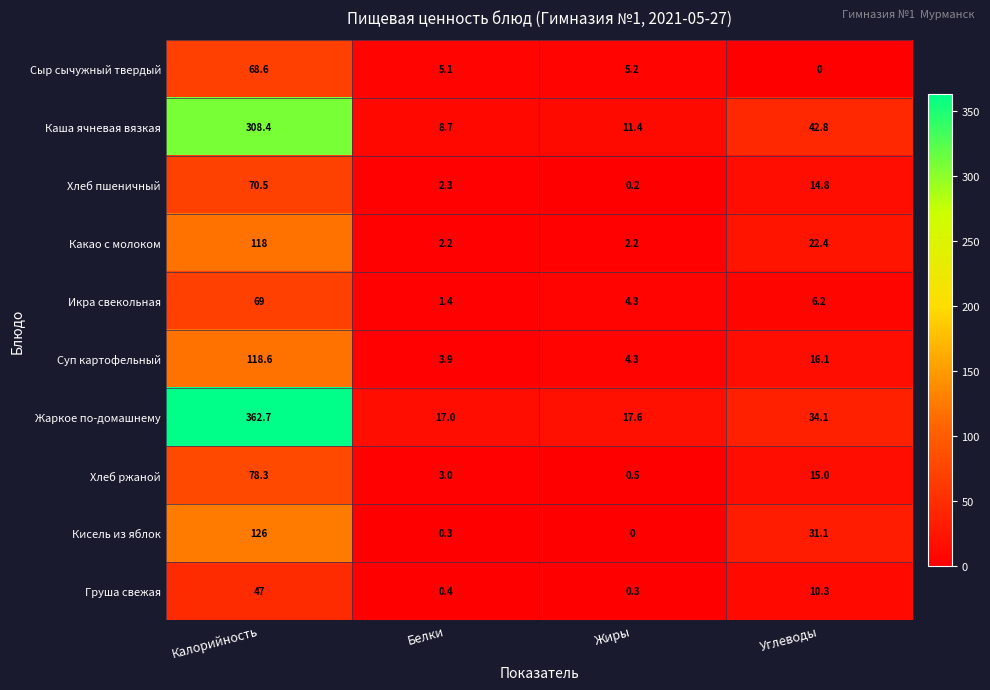

List the series in order of their peak value, lowest first.

Груша свежая, Сыр сычужный твердый, Икра свекольная, Хлеб пшеничный, Хлеб ржаной, Какао с молоком, Суп картофельный, Кисель из яблок, Каша ячневая вязкая, Жаркое по-домашнему